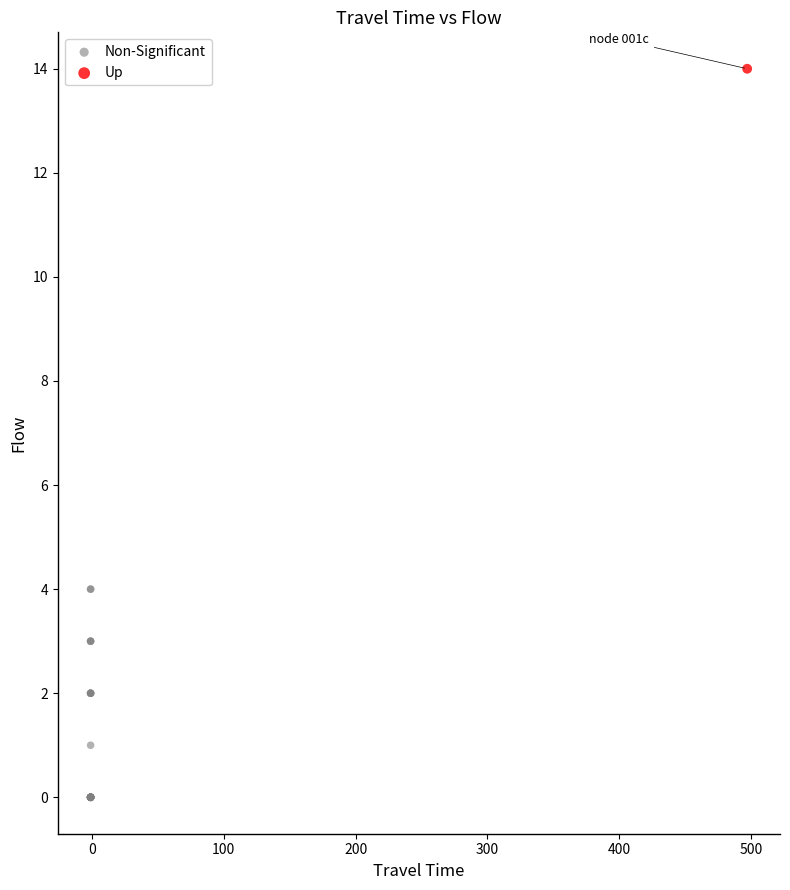

What are all the series names shown in the legend?

Non-Significant, Up